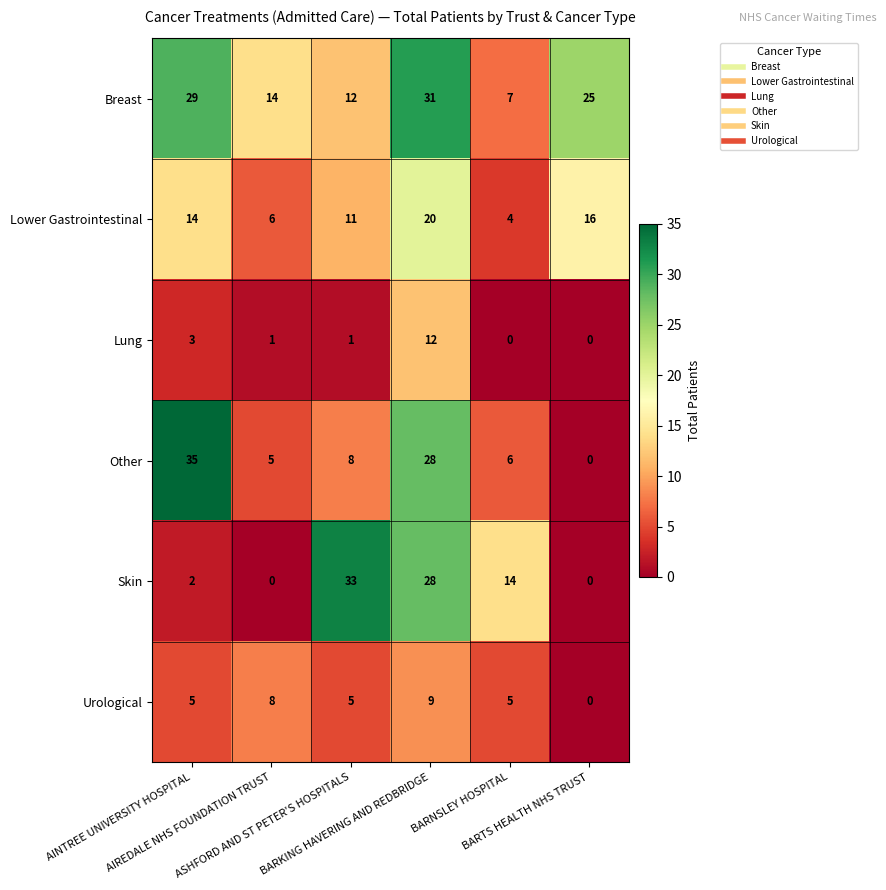

List the series in order of their peak value, highest first.

Other, Skin, Breast, Lower Gastrointestinal, Lung, Urological